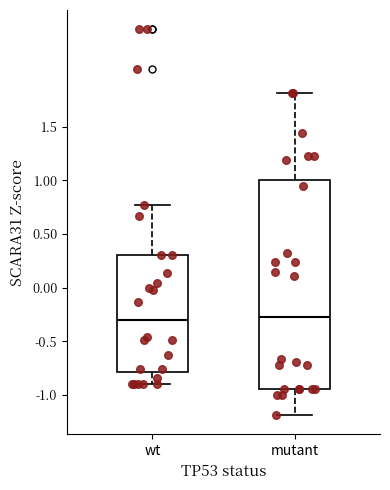

Where is the lower edge of the box for mutant on the y-axis? The values are not printed on the chart, so give them approximately, as read against the axis.

-0.95